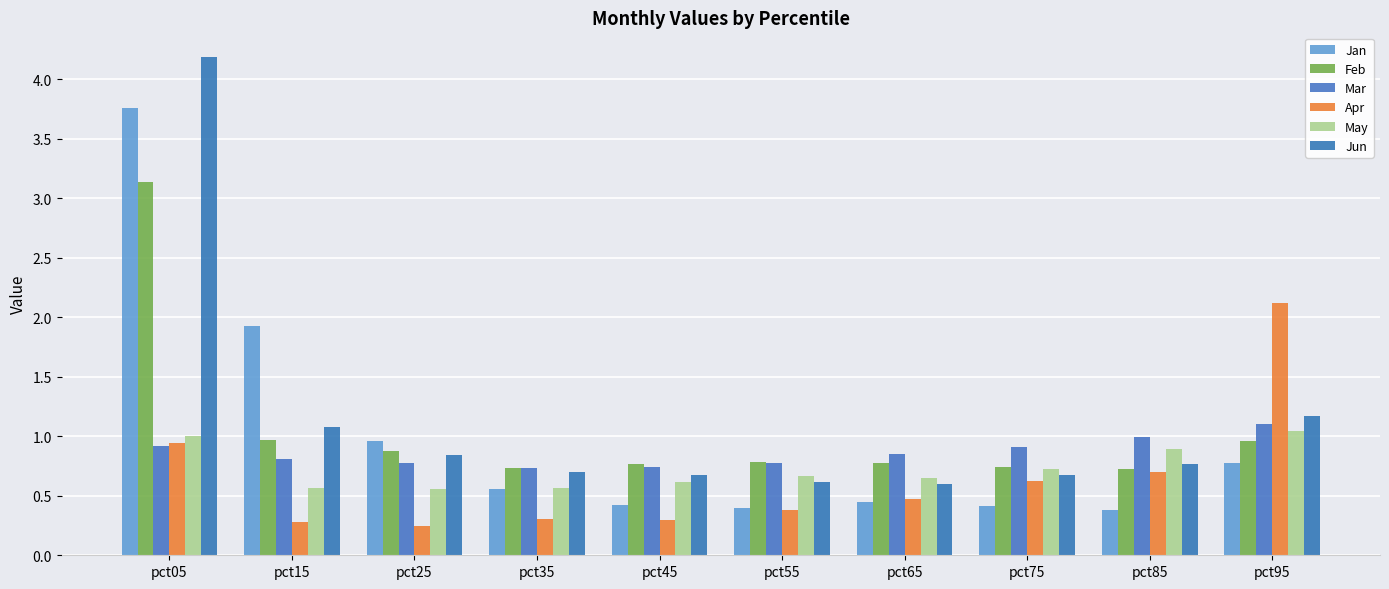

How many bars are there in each group?

6